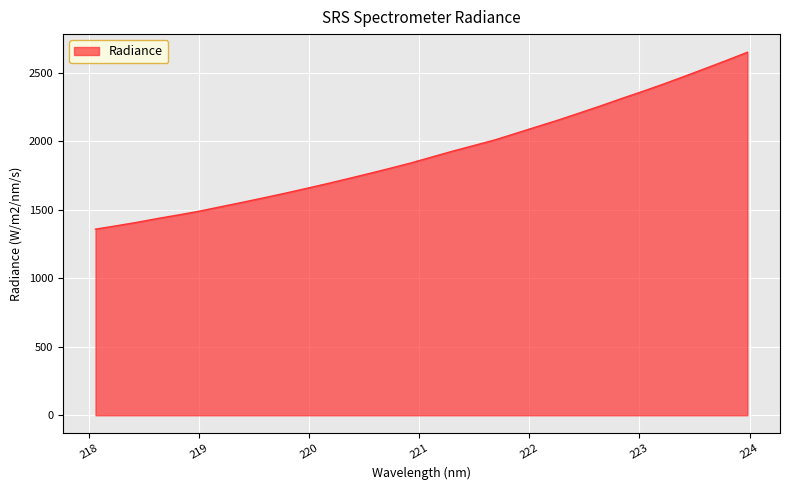

What is the smallest value displayed?

1358.2